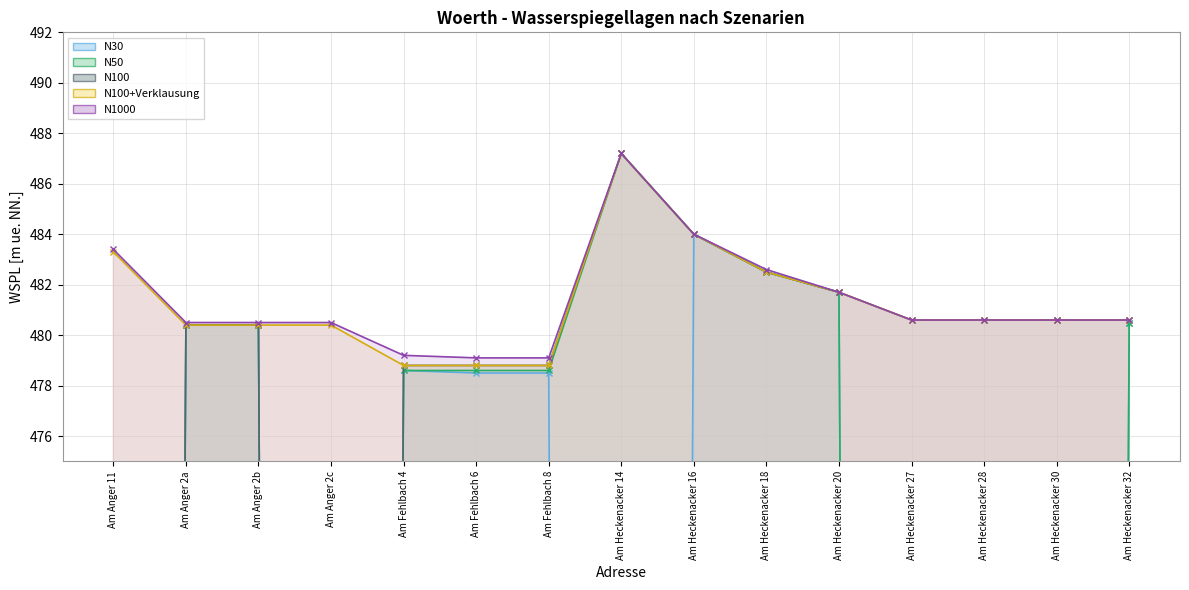

What position from the right is Am Anger 11?

15